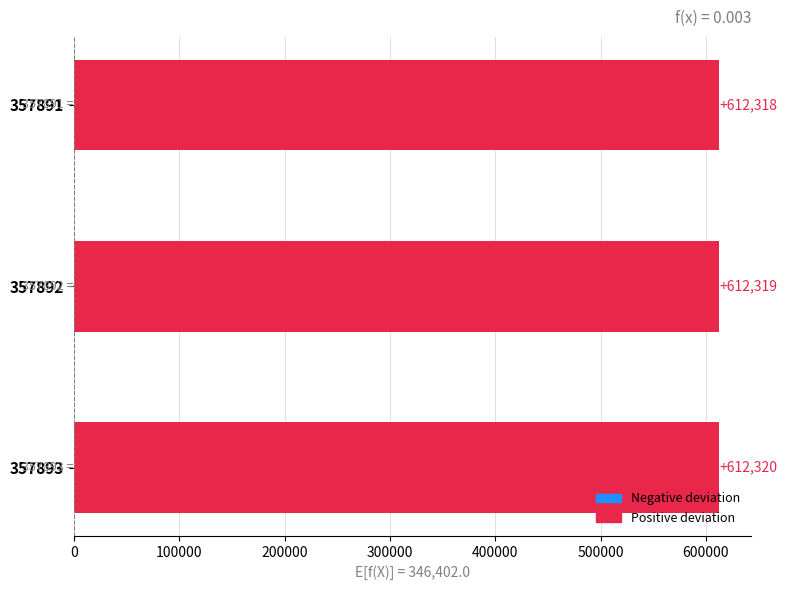

What is the change in value from 357892 to 357893?

+1